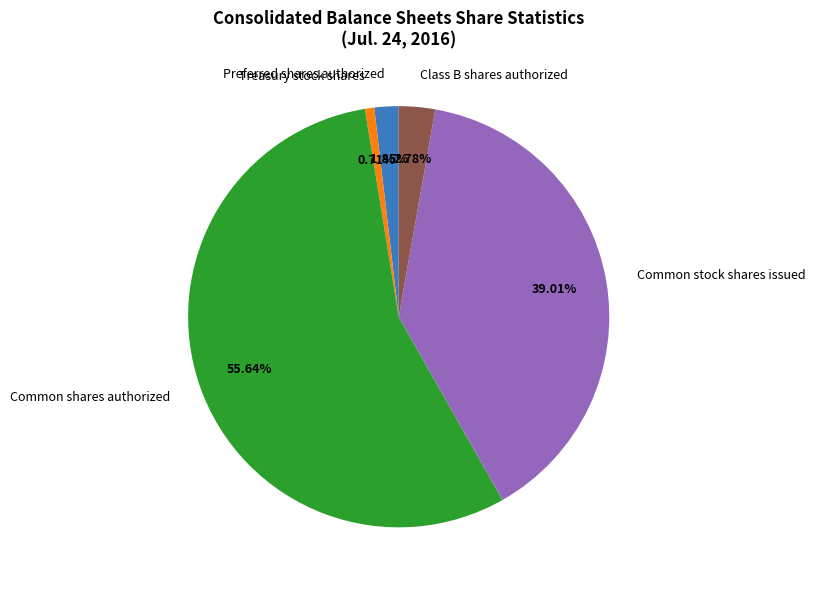

Does Common shares authorized represent more than half of the total?

Yes